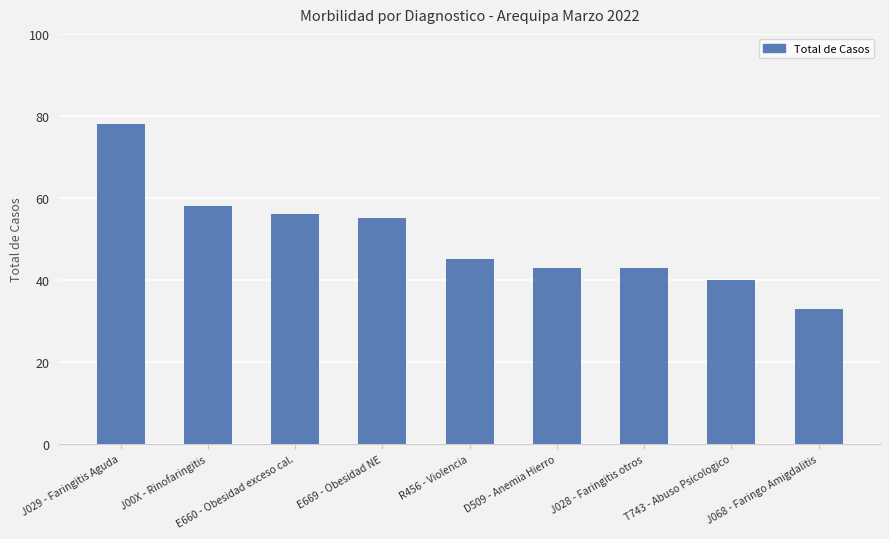

Approximately how many times larger is the value at J068 - Faringo Amigdalitis compared to J029 - Faringitis Aguda?

0.4